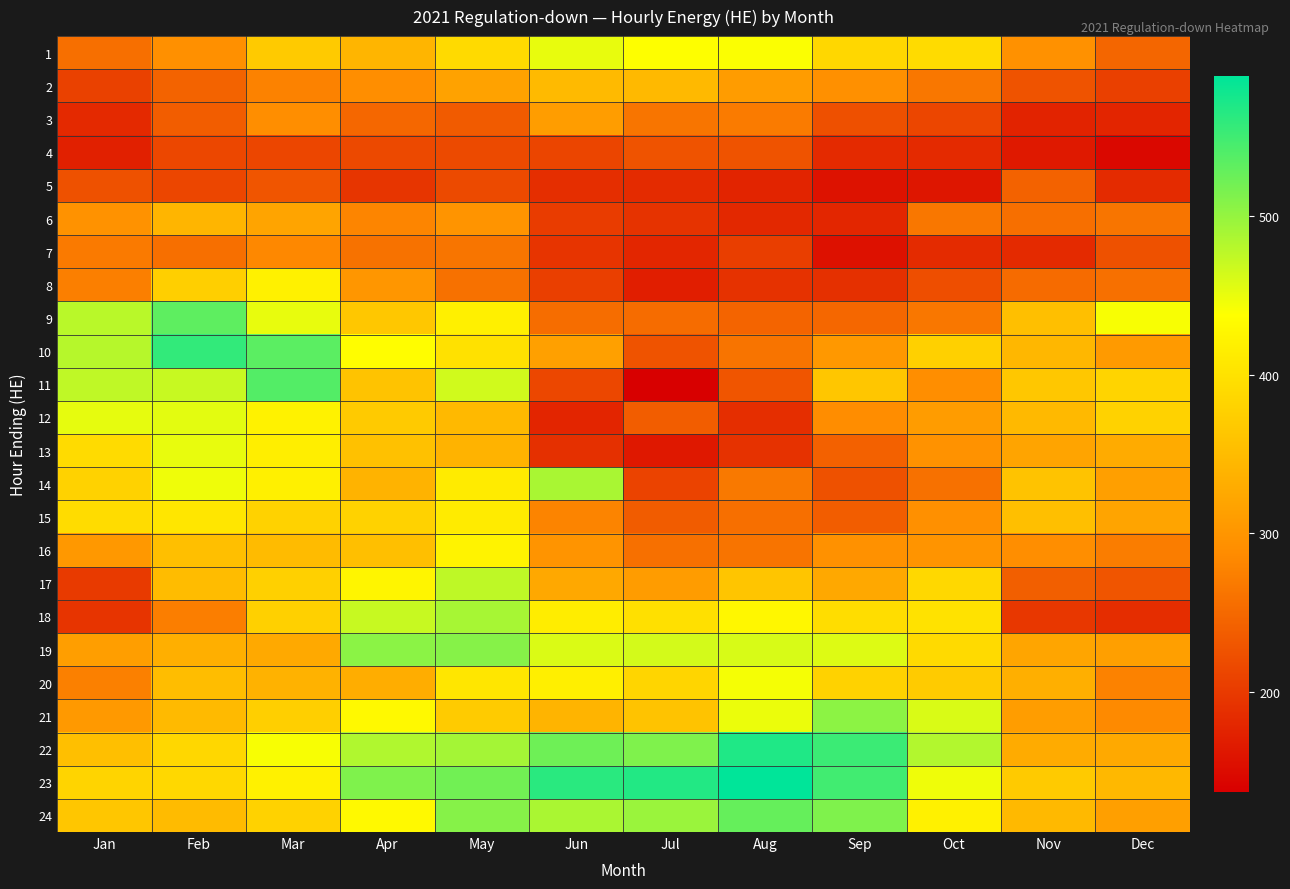

Reading right to left, list all the values displayed in this chart.

1: Dec=247	Nov=294	Oct=391	Sep=386	Aug=440	Jul=438	Jun=451	May=390	Apr=341	Mar=369	Feb=293	Jan=257
2: Dec=206	Nov=226	Oct=265	Sep=293	Aug=308	Jul=346	Jun=348	May=316	Apr=290	Mar=277	Feb=244	Jan=208
3: Dec=178	Nov=175	Oct=213	Sep=224	Aug=270	Jul=263	Jun=310	May=235	Apr=248	Mar=291	Feb=238	Jan=182
4: Dec=146	Nov=165	Oct=183	Sep=183	Aug=227	Jul=227	Jun=212	May=217	Apr=216	Mar=213	Feb=214	Jan=173
5: Dec=184	Nov=243	Oct=161	Sep=157	Aug=176	Jul=184	Jun=188	May=217	Apr=195	Mar=229	Feb=213	Jan=225
6: Dec=263	Nov=257	Oct=265	Sep=179	Aug=181	Jul=192	Jun=203	May=298	Apr=280	Mar=320	Feb=342	Jan=295
7: Dec=225	Nov=183	Oct=184	Sep=156	Aug=204	Jul=179	Jun=194	May=263	Apr=260	Mar=284	Feb=256	Jan=269
8: Dec=258	Nov=253	Oct=221	Sep=189	Aug=191	Jul=170	Jun=205	May=259	Apr=301	Mar=420	Feb=375	Jan=274
9: Dec=441	Nov=354	Oct=265	Sep=248	Aug=245	Jul=254	Jun=255	May=418	Apr=365	Mar=451	Feb=532	Jan=478
10: Dec=306	Nov=344	Oct=377	Sep=304	Aug=262	Jul=226	Jun=314	May=399	Apr=436	Mar=534	Feb=558	Jan=480
11: Dec=381	Nov=365	Oct=291	Sep=364	Aug=229	Jul=137	Jun=214	May=465	Apr=359	Mar=538	Feb=470	Jan=475
12: Dec=379	Nov=347	Oct=308	Sep=289	Aug=187	Jul=238	Jun=178	May=347	Apr=368	Mar=421	Feb=454	Jan=452
13: Dec=328	Nov=320	Oct=296	Sep=241	Aug=191	Jul=164	Jun=189	May=339	Apr=357	Mar=416	Feb=451	Jan=391
14: Dec=313	Nov=360	Oct=259	Sep=225	Aug=267	Jul=210	Jun=488	May=412	Apr=338	Mar=418	Feb=447	Jan=379
15: Dec=320	Nov=354	Oct=293	Sep=237	Aug=257	Jul=236	Jun=279	May=411	Apr=380	Mar=380	Feb=405	Jan=392
16: Dec=271	Nov=291	Oct=298	Sep=294	Aug=262	Jul=258	Jun=299	May=423	Apr=354	Mar=349	Feb=355	Jan=303
17: Dec=229	Nov=240	Oct=388	Sep=324	Aug=363	Jul=308	Jun=324	May=476	Apr=425	Mar=377	Feb=351	Jan=200
18: Dec=186	Nov=197	Oct=401	Sep=394	Aug=427	Jul=398	Jun=415	May=489	Apr=470	Mar=377	Feb=273	Jan=194
19: Dec=313	Nov=321	Oct=390	Sep=457	Aug=461	Jul=463	Jun=459	May=508	Apr=506	Mar=326	Feb=334	Jan=312
20: Dec=277	Nov=333	Oct=370	Sep=380	Aug=443	Jul=383	Jun=417	May=405	Apr=330	Mar=337	Feb=352	Jan=275
21: Dec=285	Nov=310	Oct=460	Sep=505	Aug=449	Jul=359	Jun=340	May=370	Apr=430	Mar=375	Feb=348	Jan=305
22: Dec=326	Nov=328	Oct=483	Sep=552	Aug=569	Jul=513	Jun=522	May=491	Apr=484	Mar=441	Feb=386	Jan=355
23: Dec=345	Nov=368	Oct=447	Sep=549	Aug=588	Jul=567	Jun=563	May=521	Apr=513	Mar=420	Feb=388	Jan=381
24: Dec=313	Nov=347	Oct=419	Sep=513	Aug=528	Jul=497	Jun=487	May=508	Apr=431	Mar=380	Feb=349	Jan=364